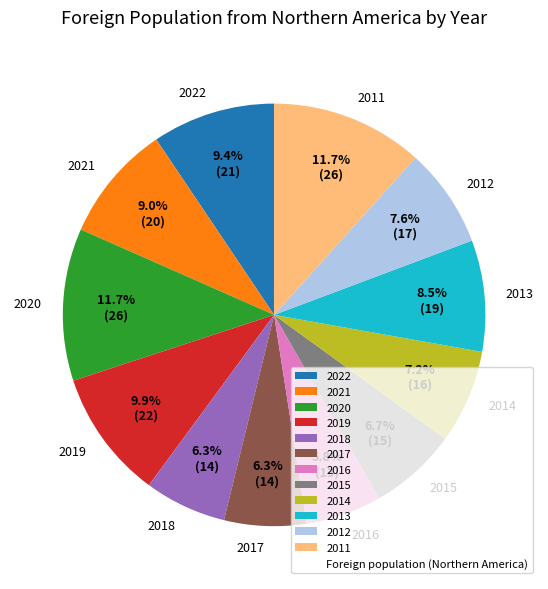

What percentage is the 2015 slice, to the nearest percent?

7%